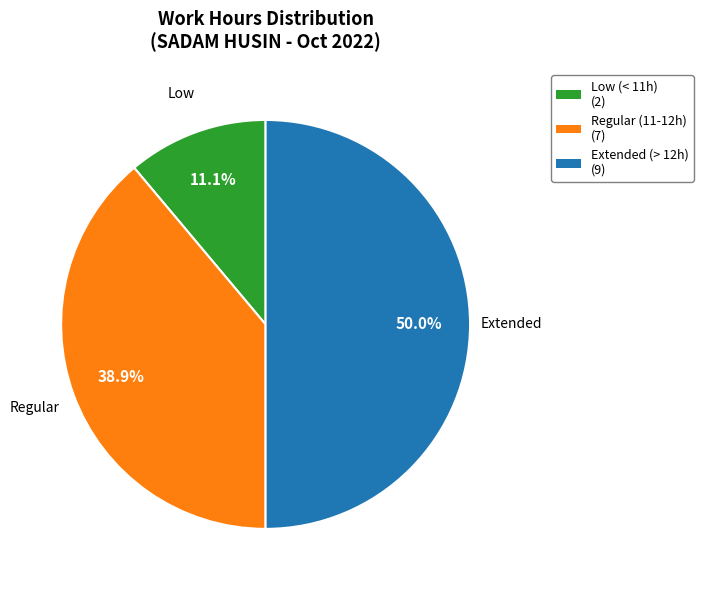

Count the number of slices in the pie.

3